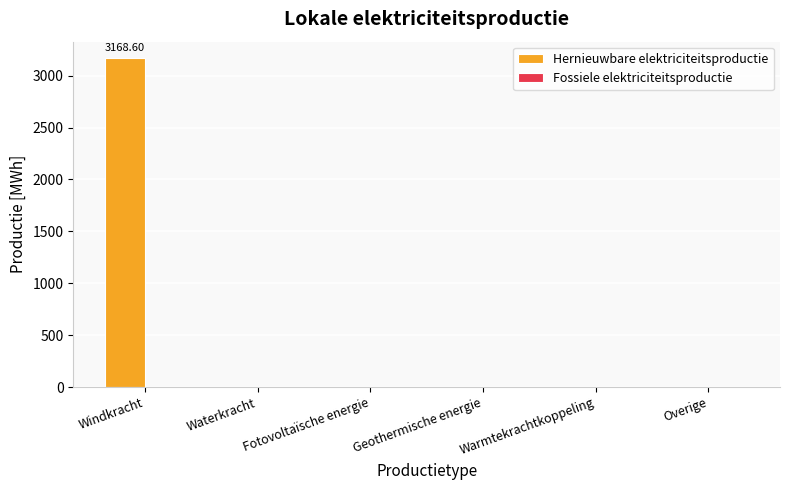

Which category has the highest value across all series?

Windkracht